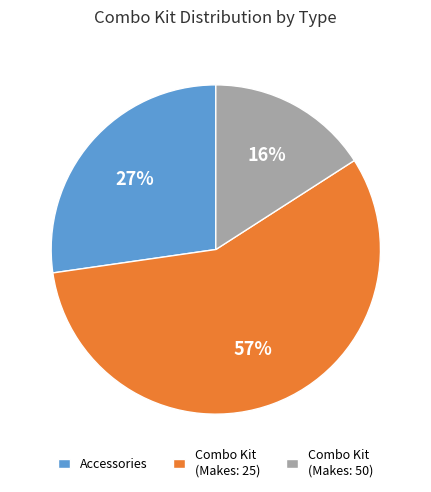

The Combo Kit (Makes: 25) slice represents 44% of the pie. True or false?

False